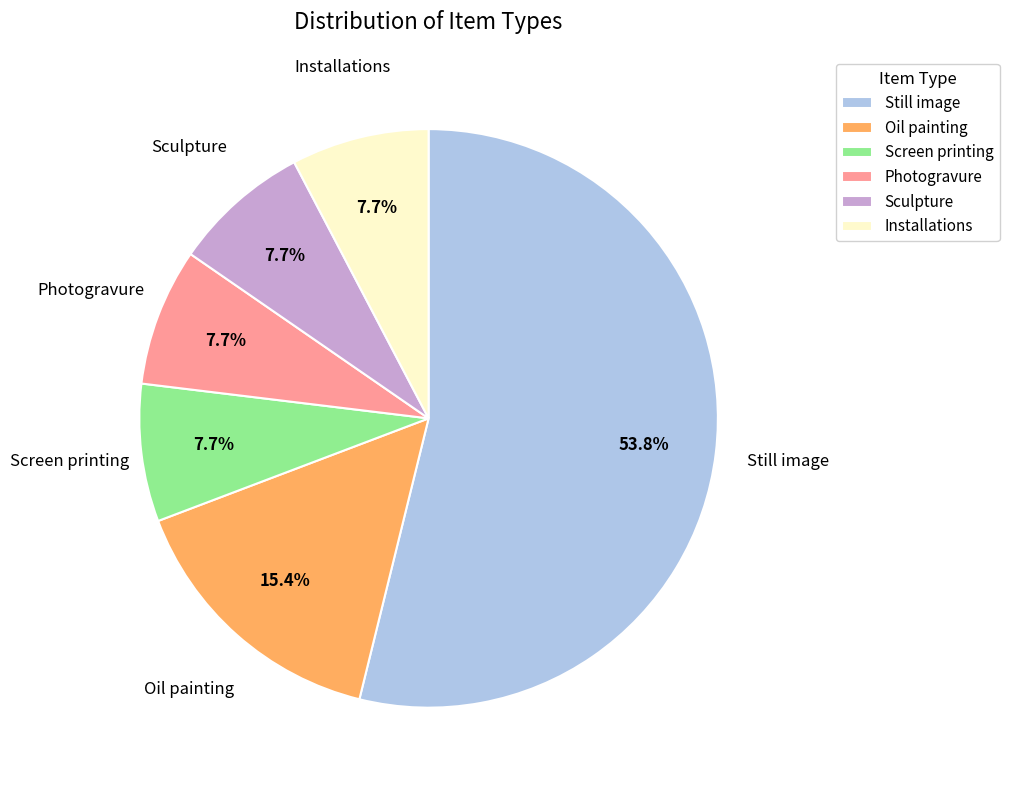

Is there a majority slice in this chart?

Yes